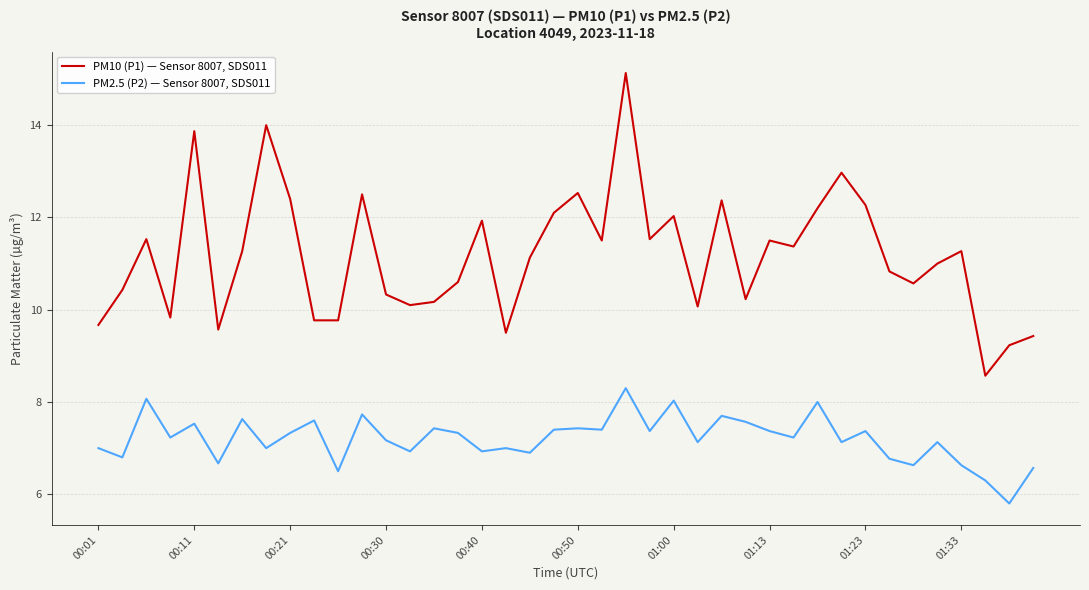

What is the highest value of the PM10 (P1) — Sensor 8007, SDS011 series?

15.1